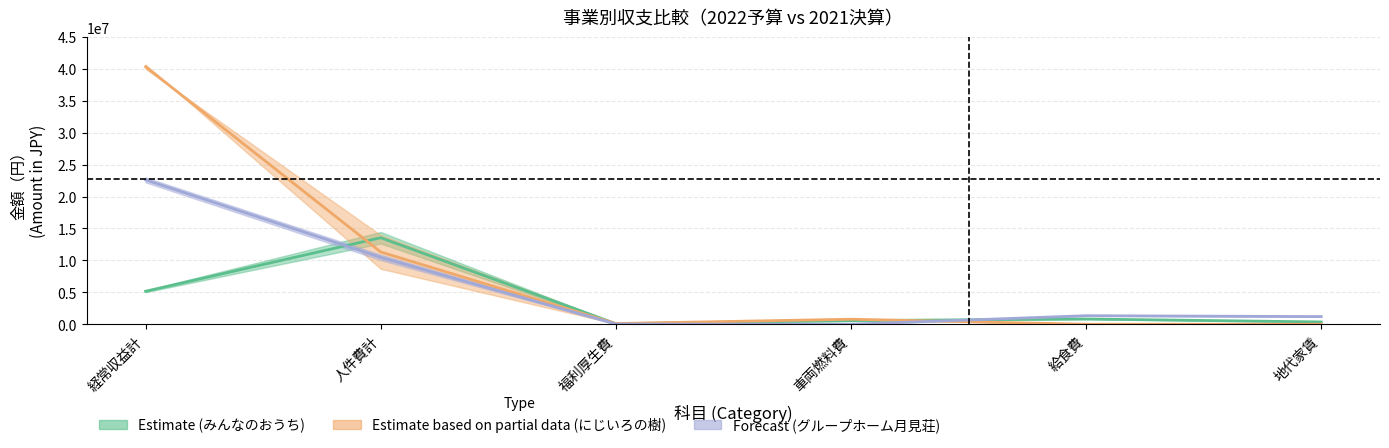

The にじいろの樹_2022予算 series shows 158581.7 at 車両燃料費. True or false?

False